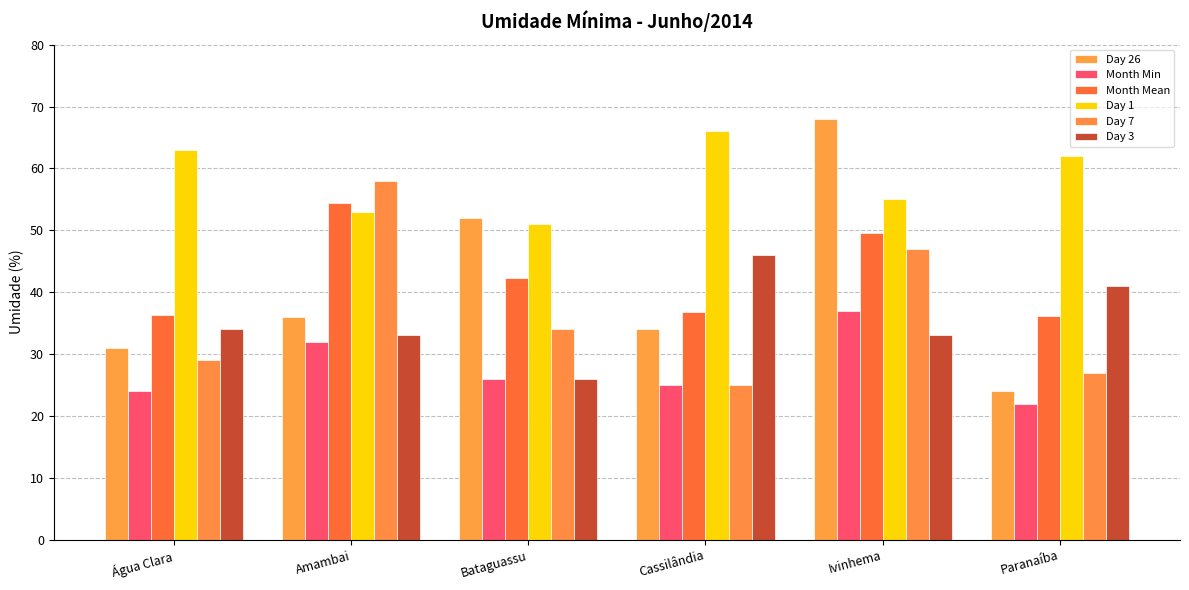

Reading left to right, extract all data points from this chart.

Day 26: 31.0	36.0	52.0	34.0	68.0	24.0
Month Min: 24.0	32.0	26.0	25.0	37.0	22.0
Month Mean: 36.3	54.5	42.3	36.7	49.6	36.1
Day 1: 63.0	53.0	51.0	66.0	55.0	62.0
Day 7: 29.0	58.0	34.0	25.0	47.0	27.0
Day 3: 34.0	33.0	26.0	46.0	33.0	41.0